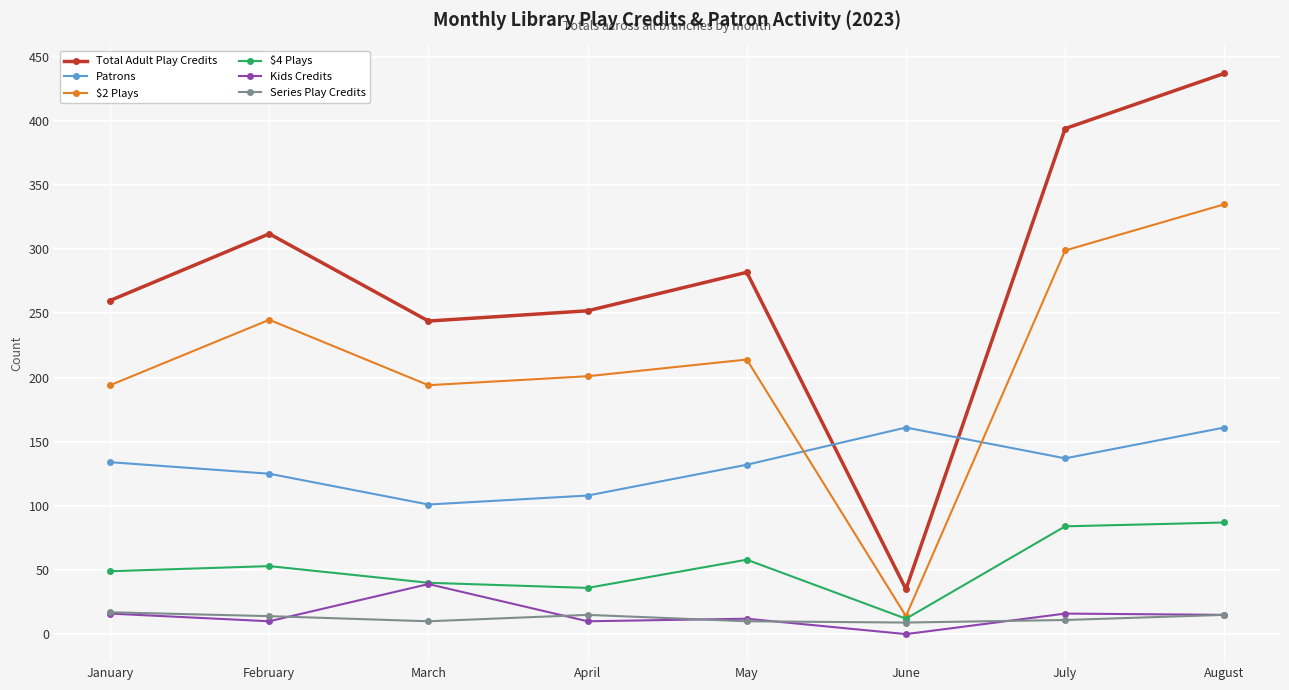

The Total Adult Play Credits series shows 437 at August. True or false?

True